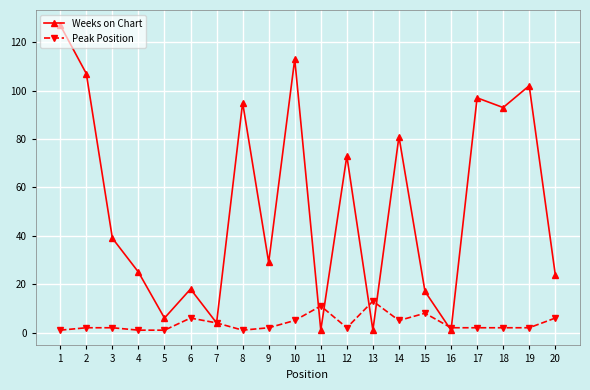

Rank the series by their average value, from lowest to highest.

Peak Position, Weeks on Chart